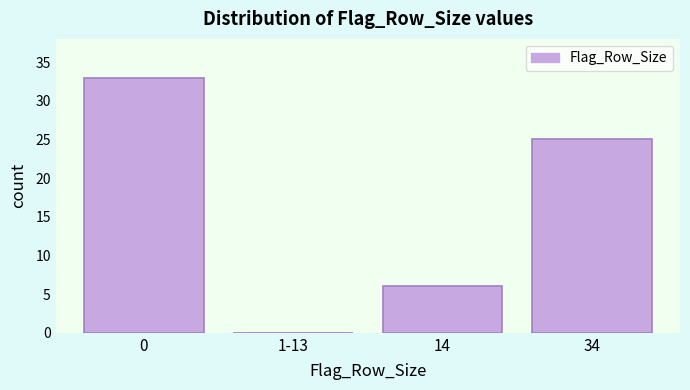

Reading left to right, what are all the values shown in this chart?

0=33	1-13=0	14=6	34=25